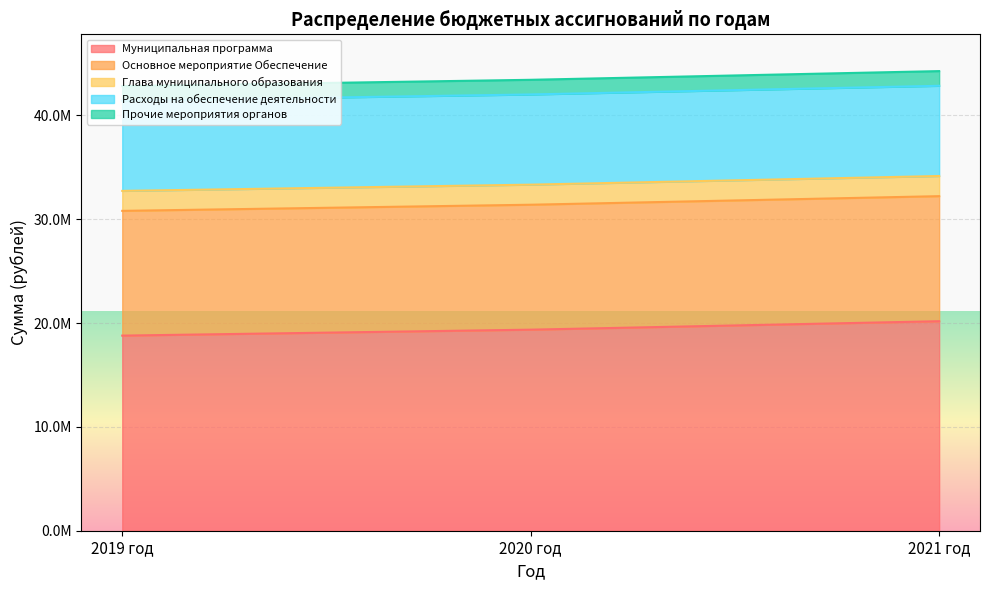

At which label is Муниципальная программа closest to 19486200?

2020 год